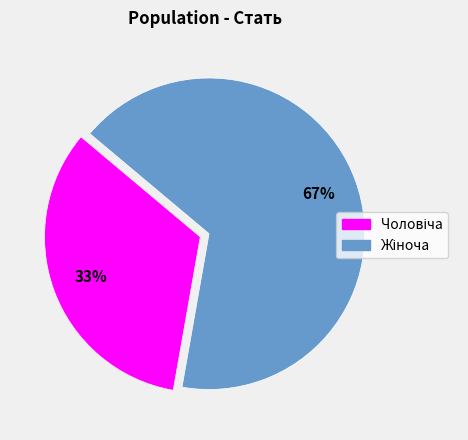

Is there any slice that represents more than half of the pie?

Yes